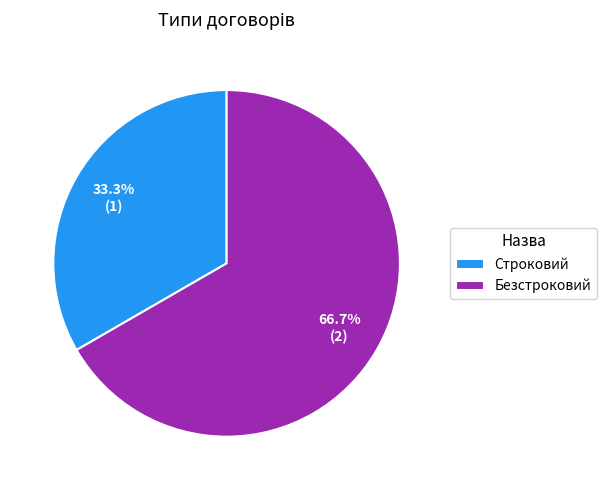

Does Строковий account for over 50% of the chart?

No